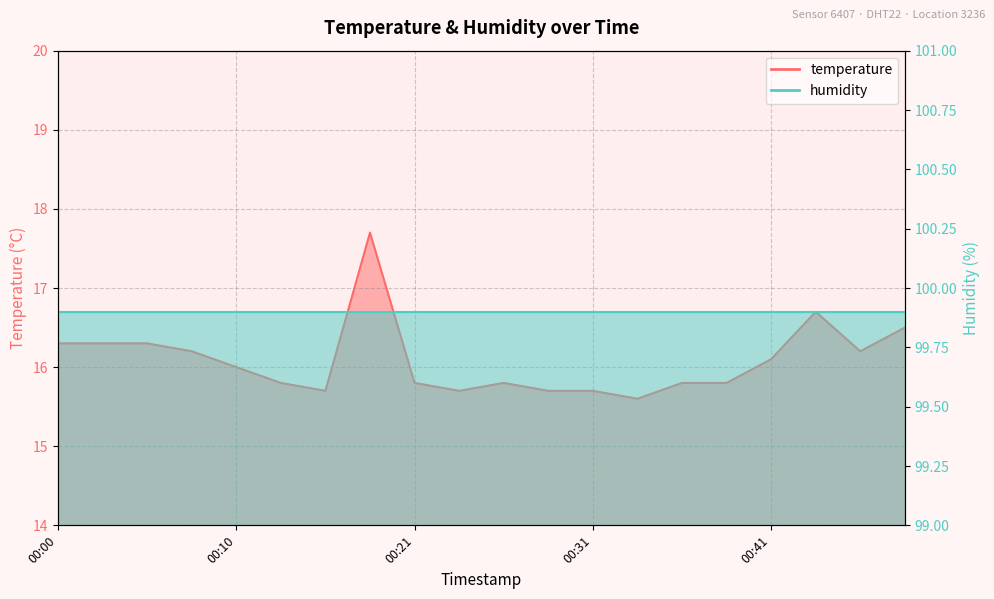

At which label is the value closest to 16?

00:10